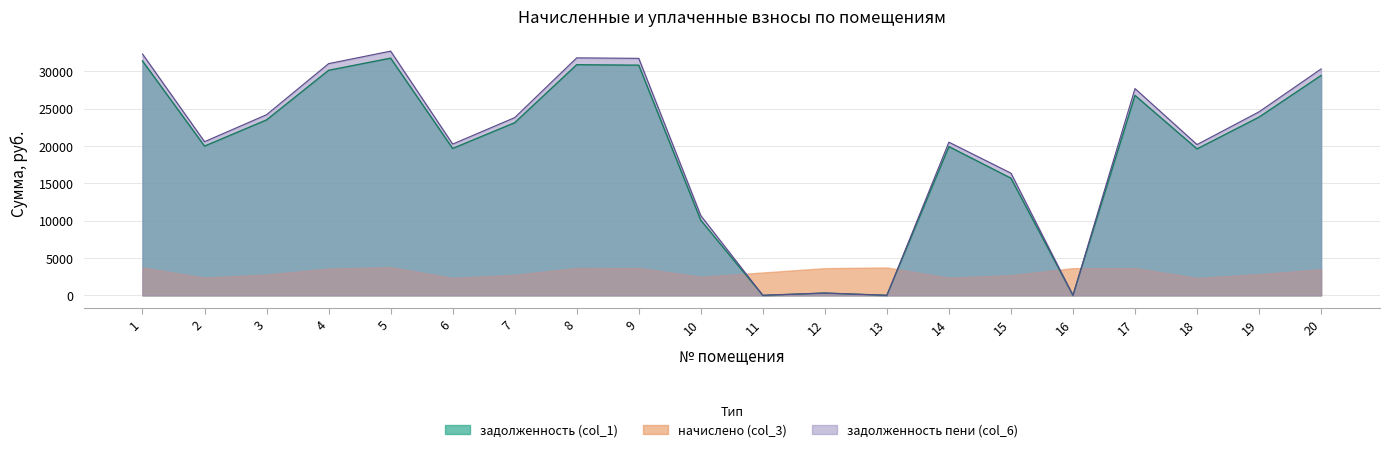

What is the value of the задолженность пени (col_6) point at the 6th from the left?

20245.6